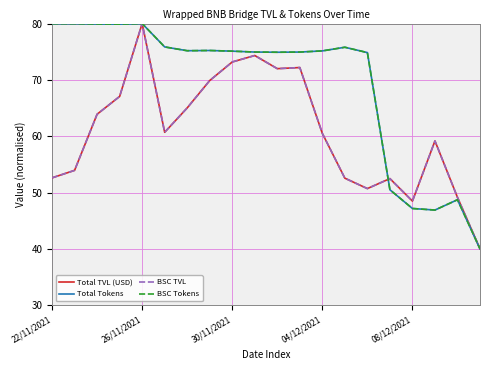

Is this an area chart (filled region under the line)?

No